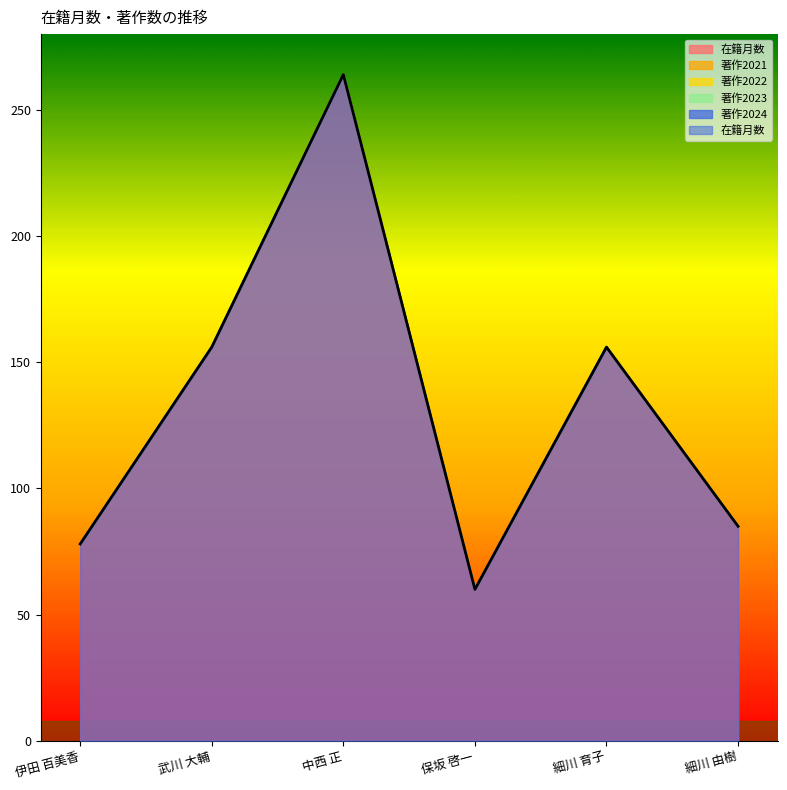

Which series changed the most between 保坂 啓一 and 細川 由樹?

在籍月数